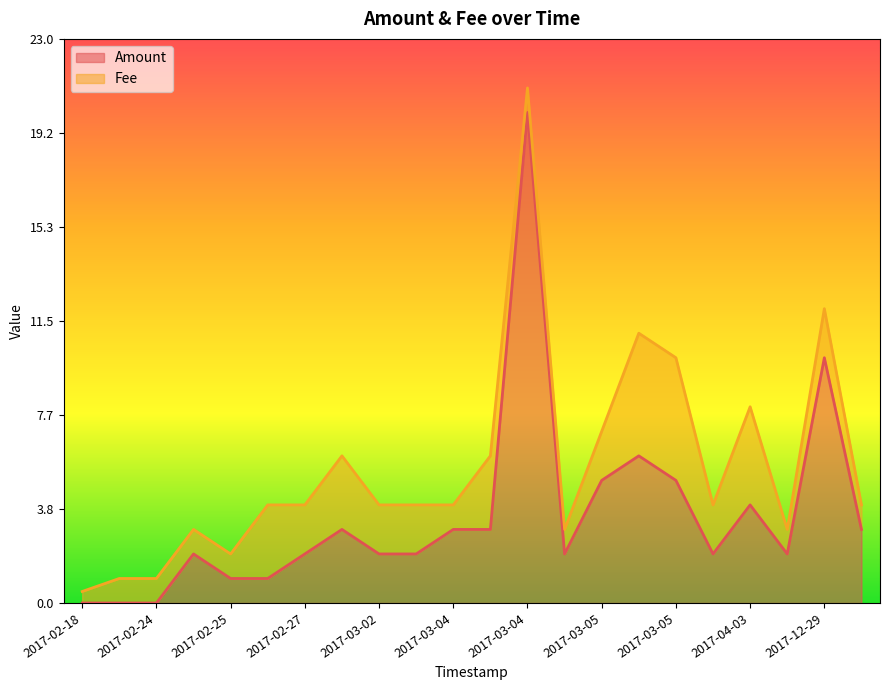

Where is the first local maximum?

2017-02-20